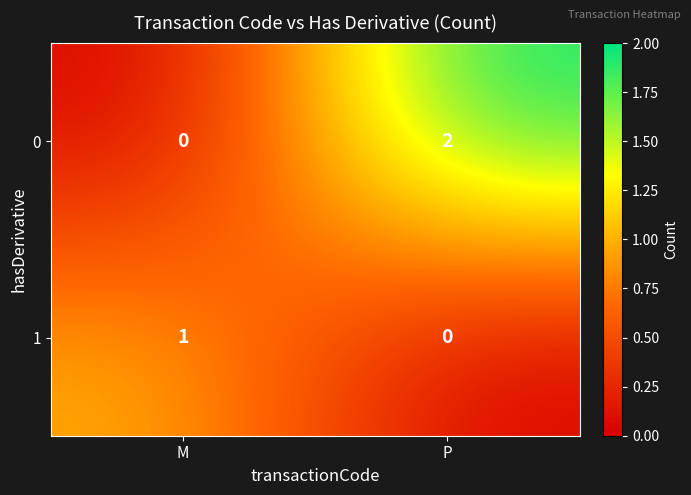

Count the number of data series in this chart.

2